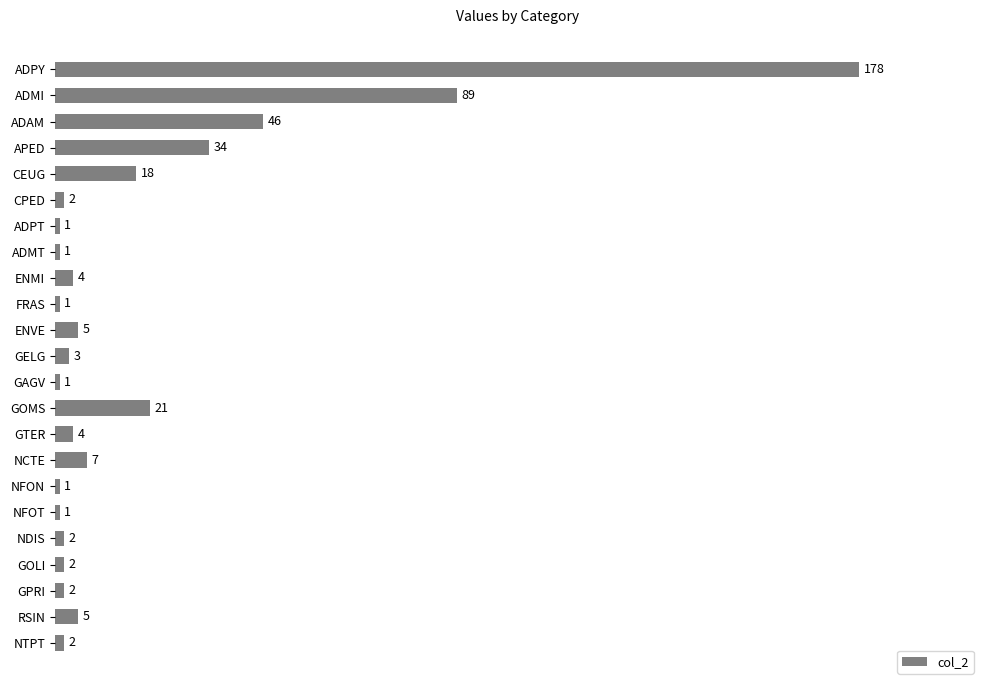

What value does the data have at ADAM, to the nearest 50?

50